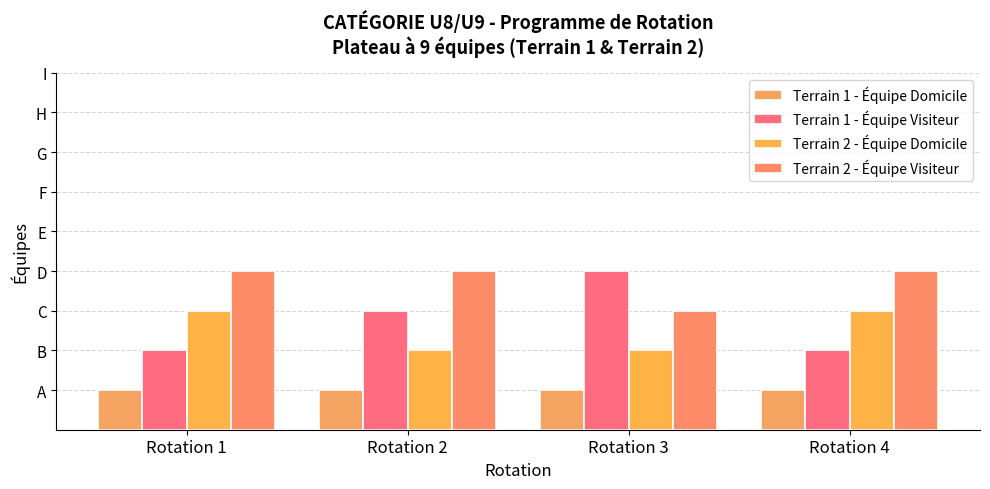

Rank the series at Rotation 4 from lowest to highest value.

Terrain 1 - Équipe Domicile, Terrain 1 - Équipe Visiteur, Terrain 2 - Équipe Domicile, Terrain 2 - Équipe Visiteur